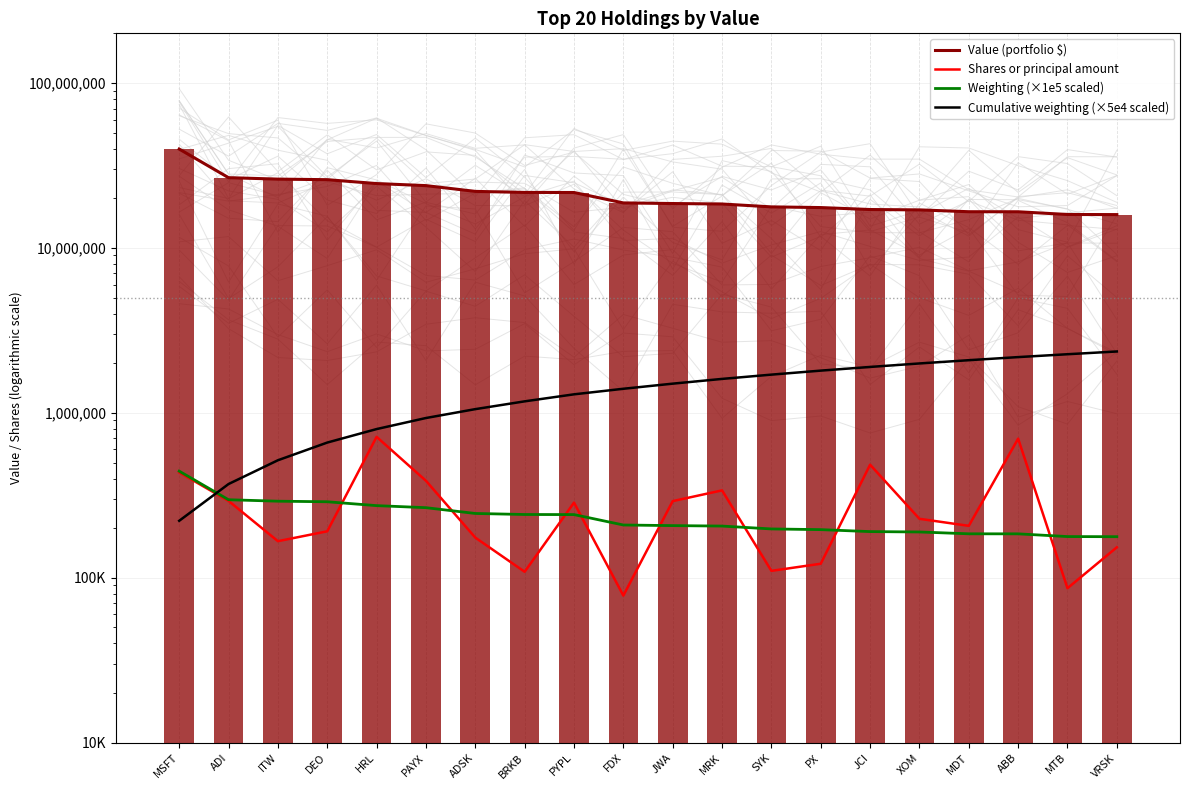

Is the value of Weighting (×1e5 scaled) at XOM greater than the value of Cumulative weighting (×5e4 scaled) at PYPL?

No